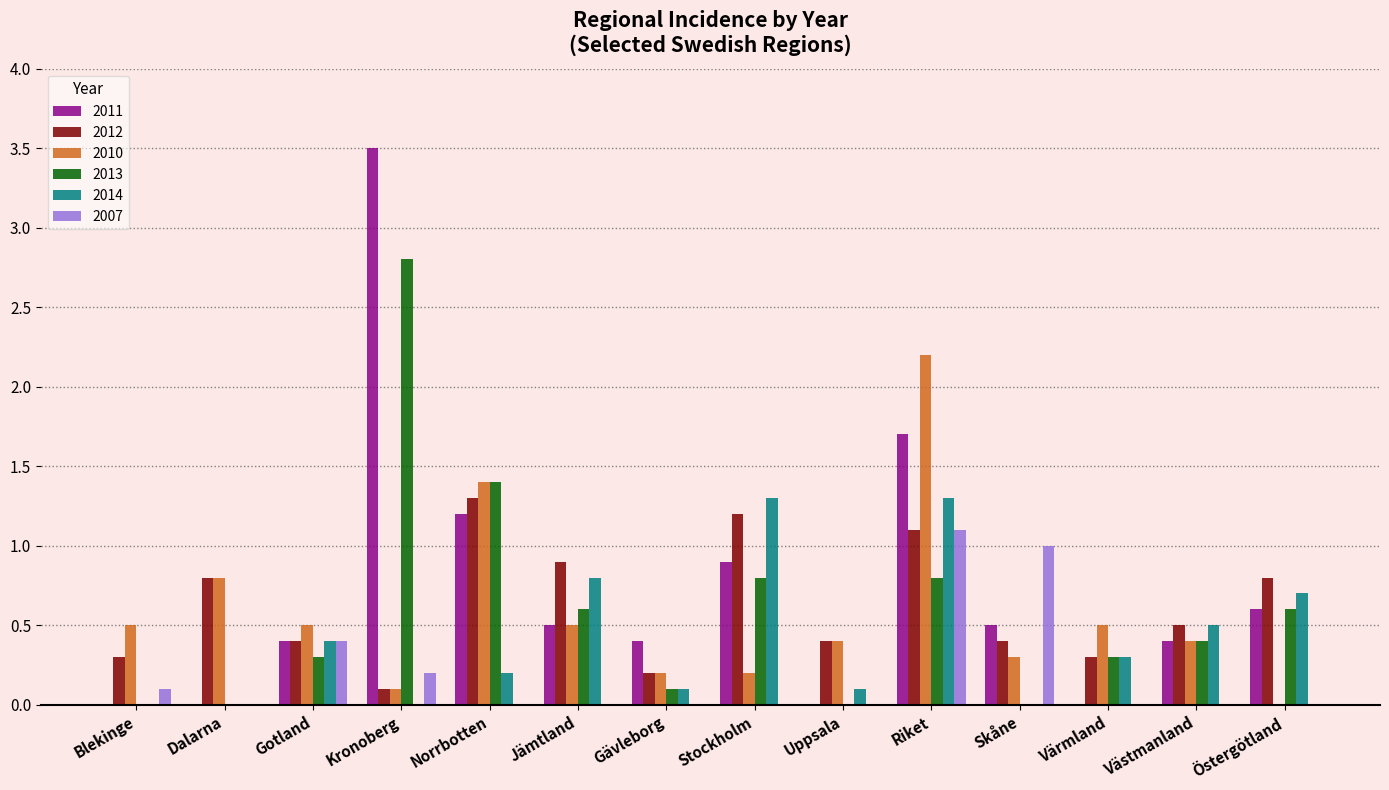

True or false: 2014 has a value of 0.4 at Gotland.

True